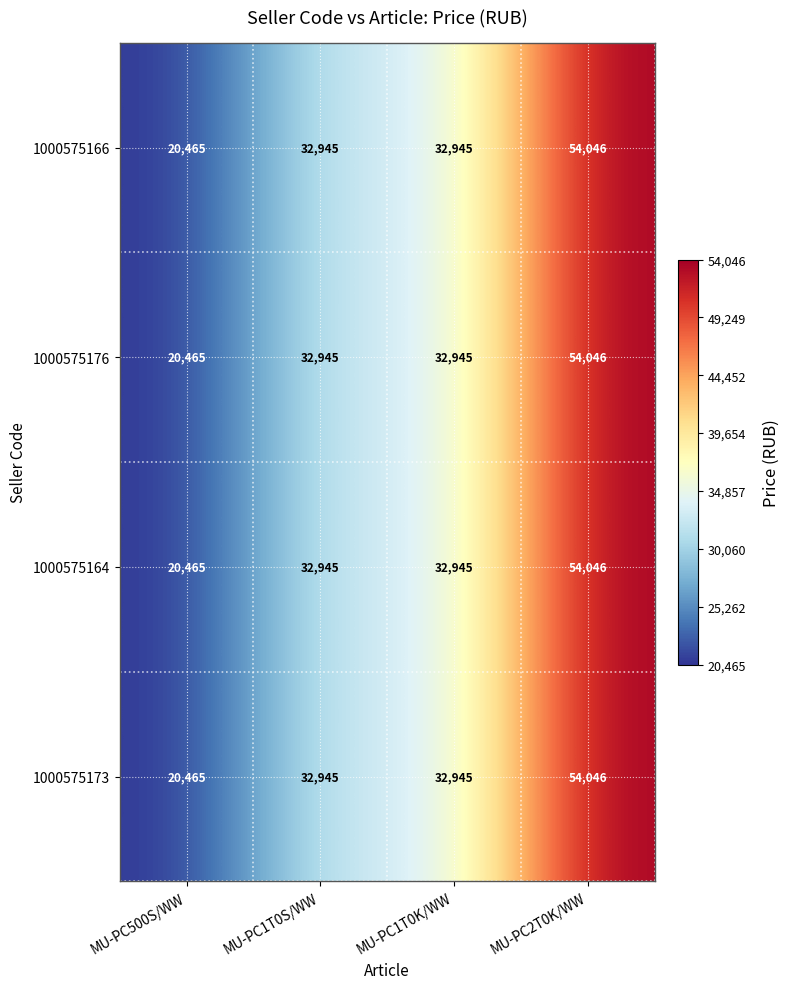

The 1000575176 series shows 32945 at MU-PC1T0S/WW. True or false?

True